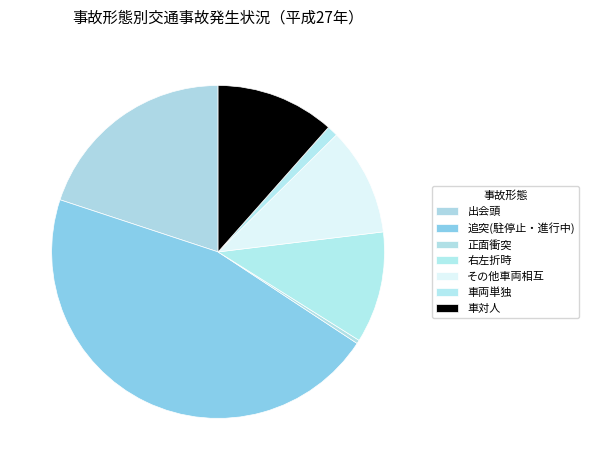

How many slices are in this pie chart?

7